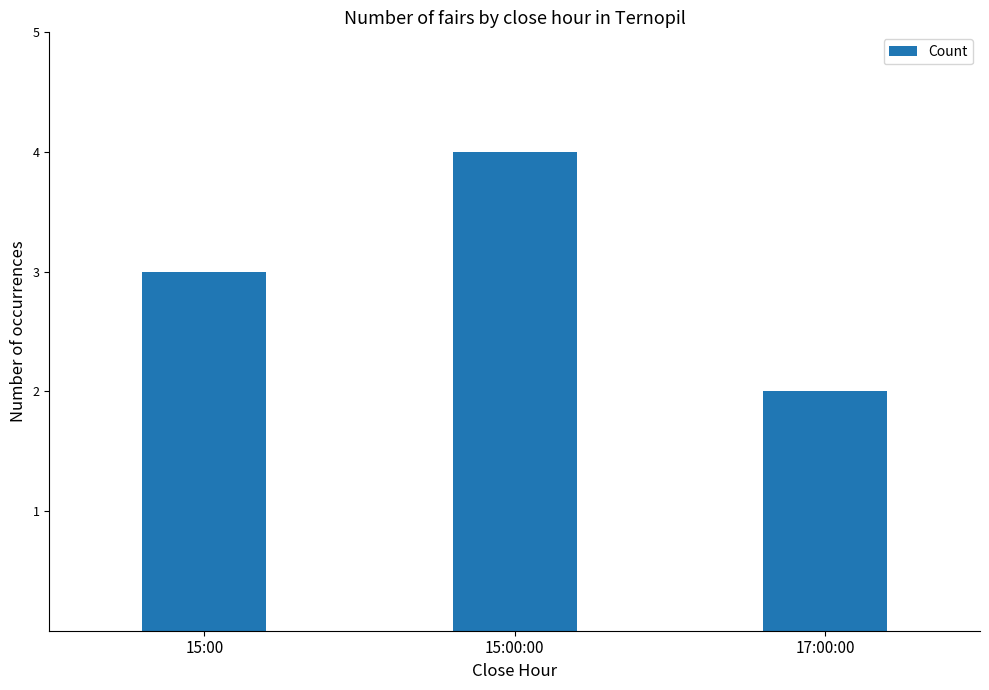

What is the ratio of the value at 17:00:00 to the value at 15:00:00?

0.5